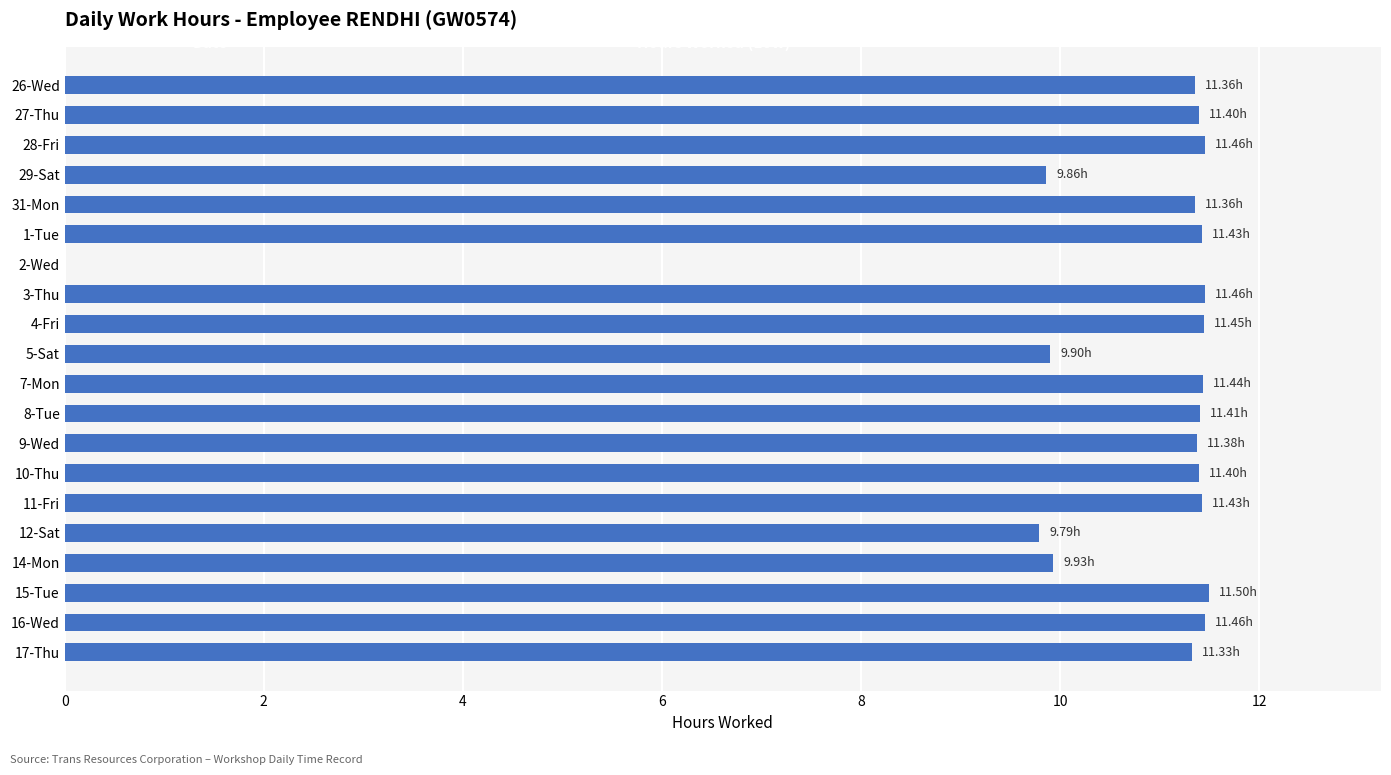

What is the change in value from 3-Thu to 12-Sat?

-1.7